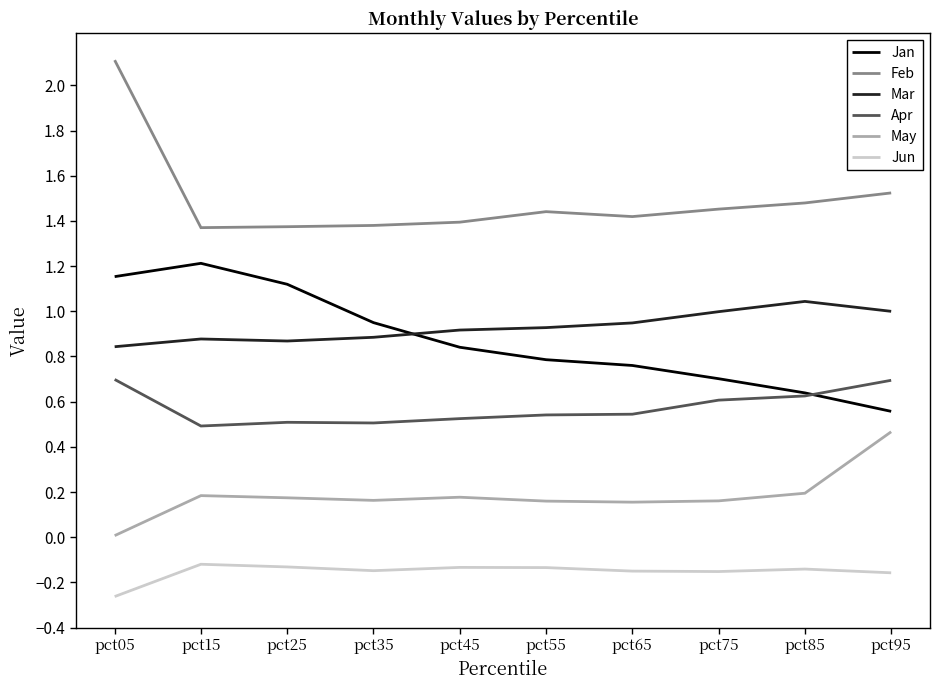

What is the difference between the highest and lowest values at pct75?

1.6